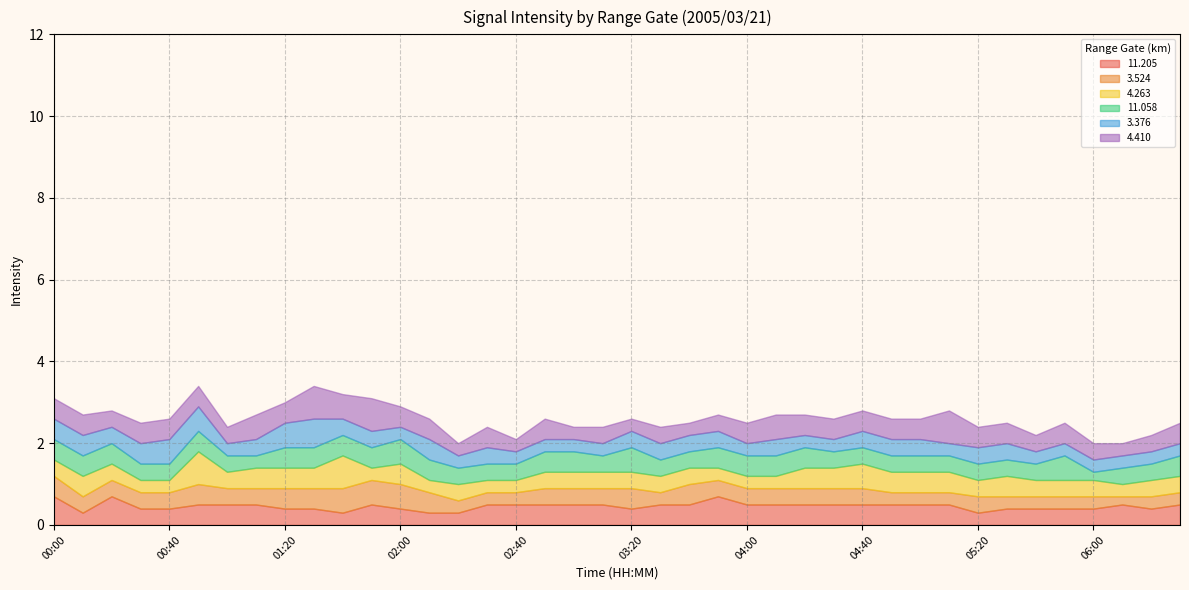

At which category is the sum across all series the highest?

00:50